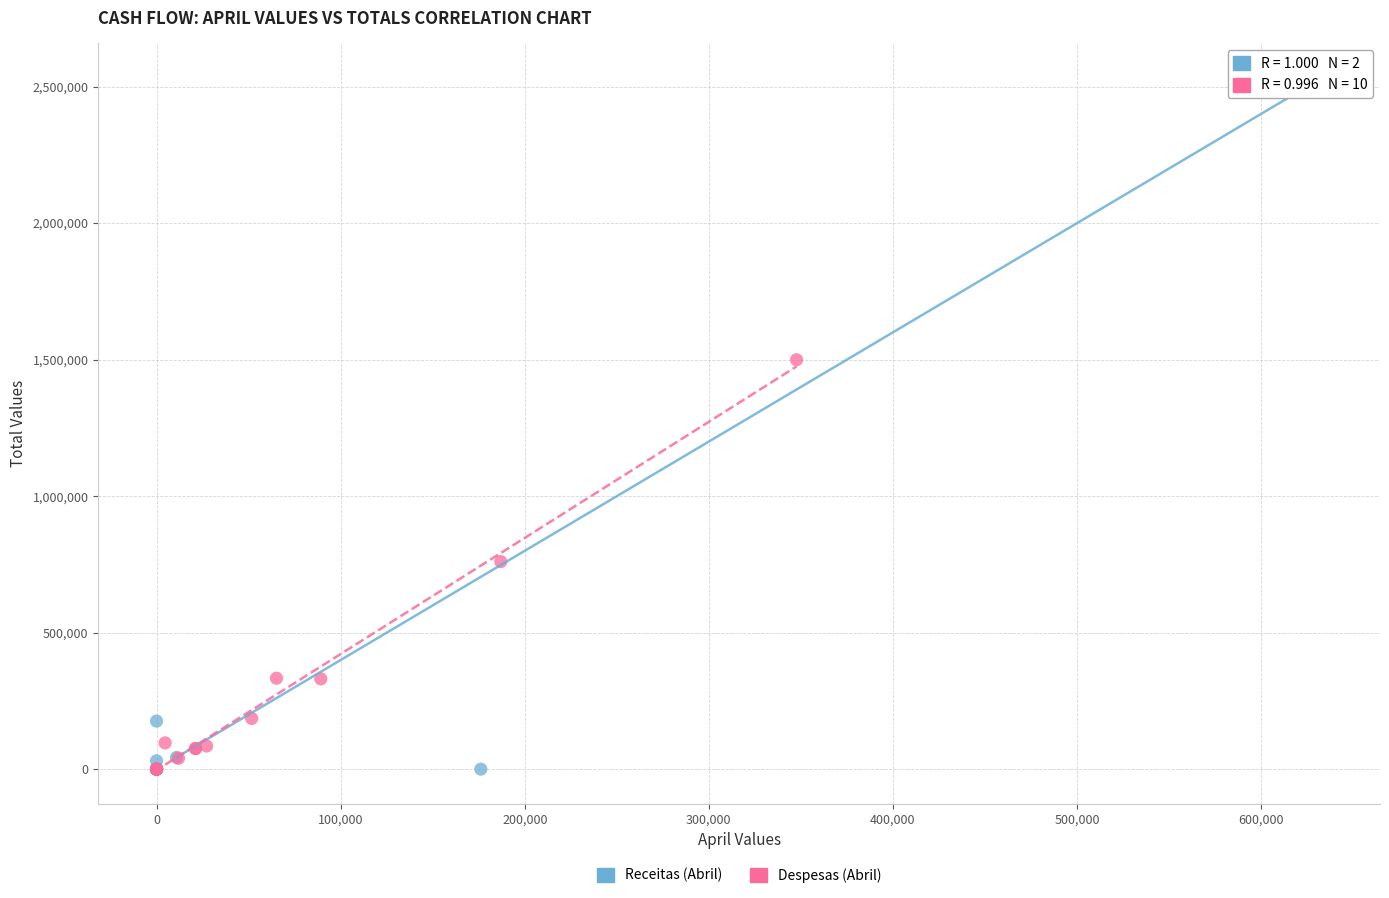

Which series has the largest Y range (max minus min)?

Receitas (Abril)